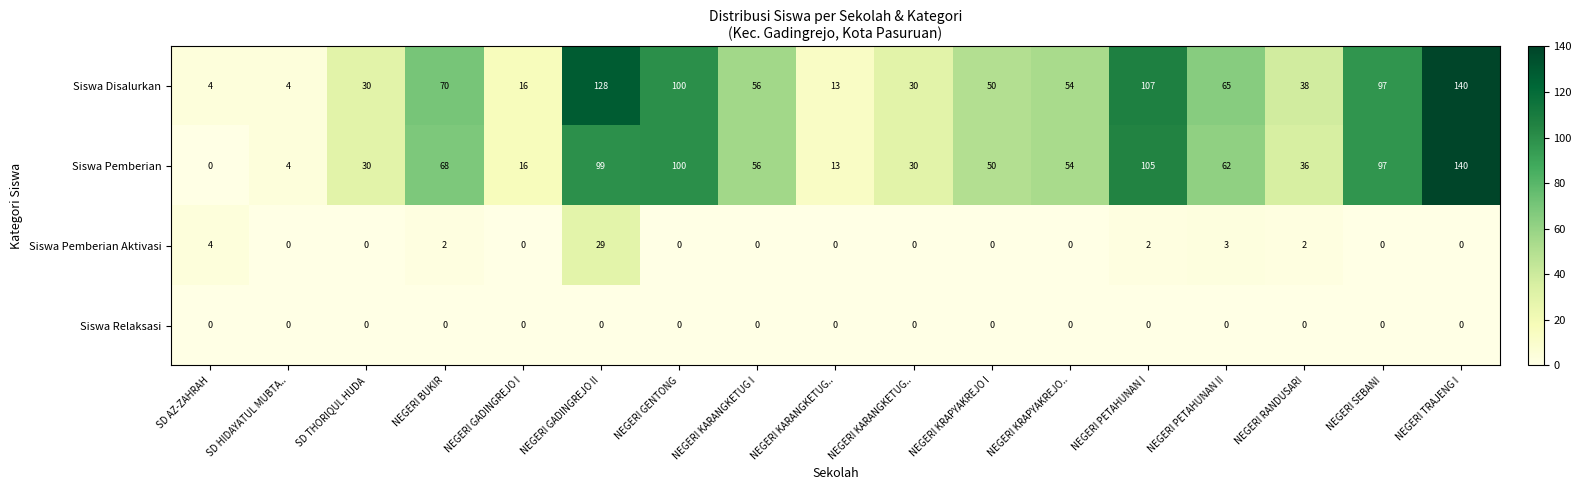

How many values in Siswa Pemberian Aktivasi are above zero?

6